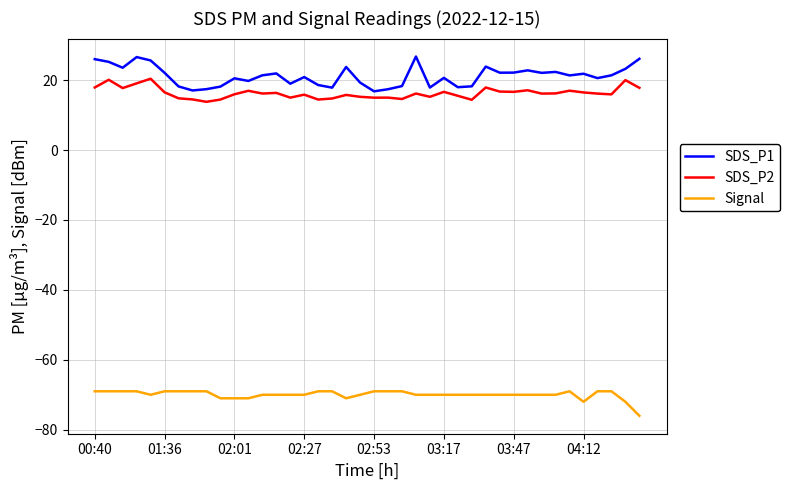

True or false: SDS_P1 and SDS_P2 intersect in this chart.

False